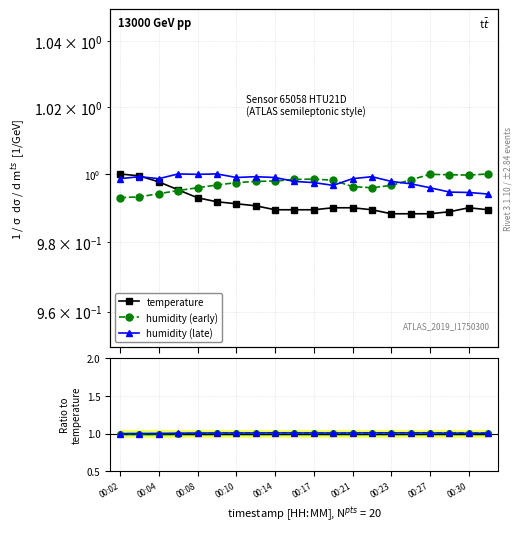

Where is the first local maximum for temperature?

00:30